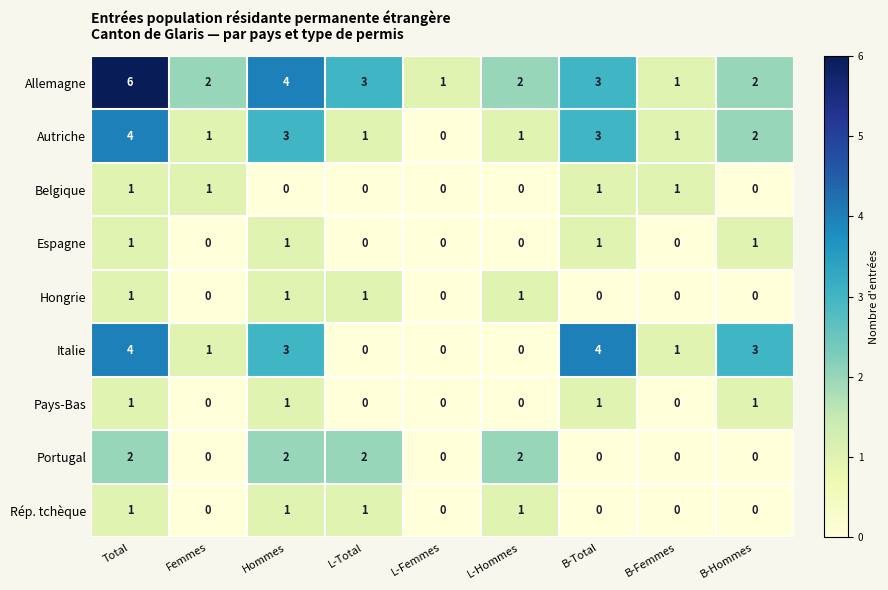

What is the spread (max minus min) of values at Total?

5